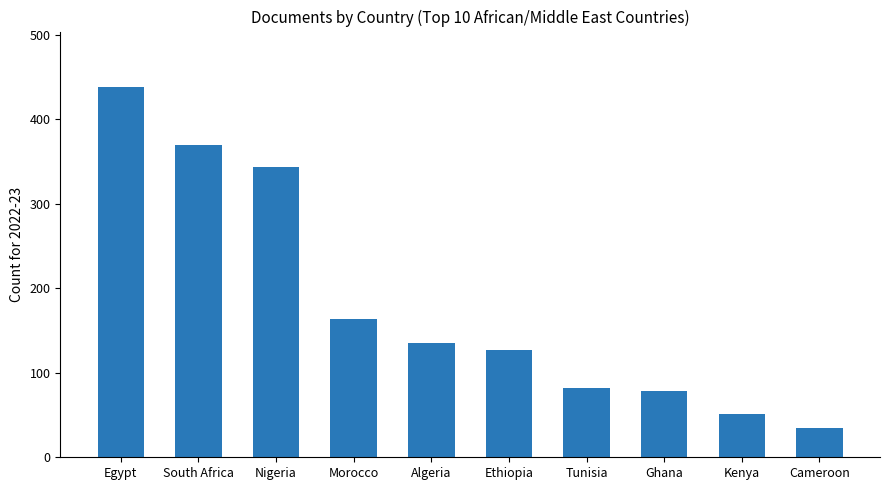

What is the minimum value shown in the chart?

35